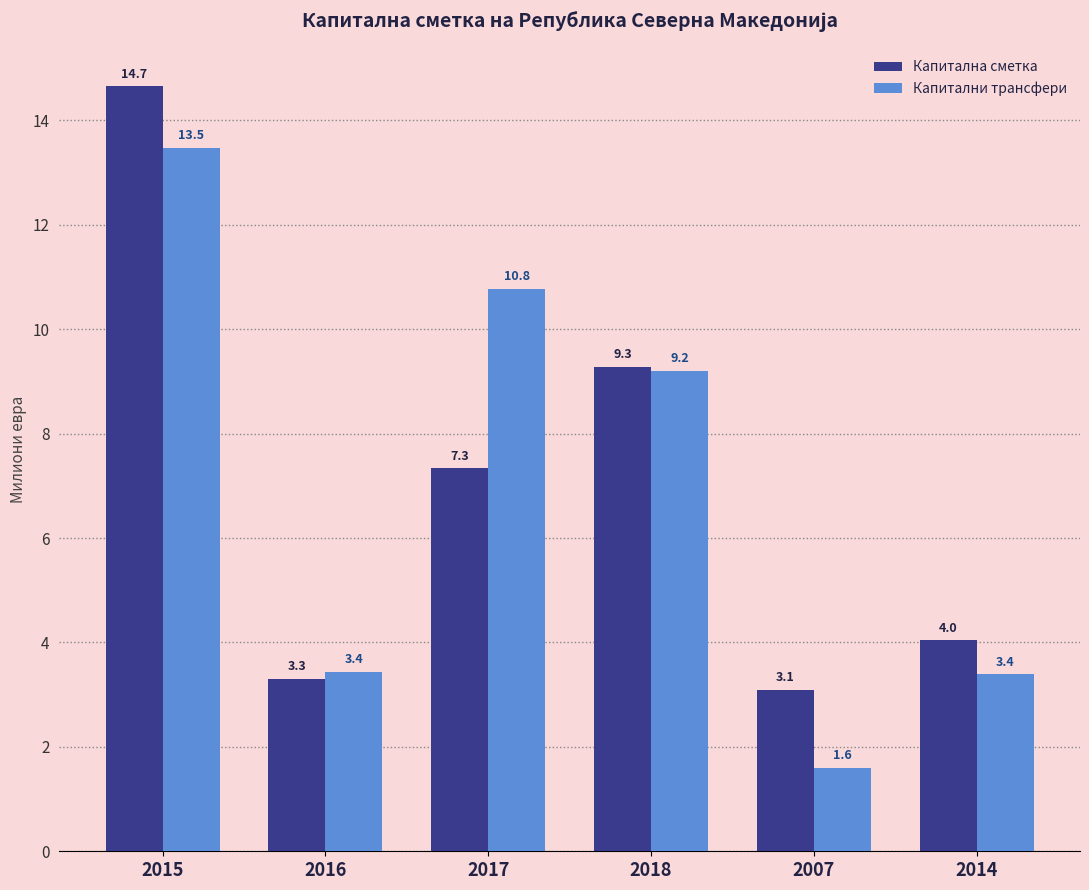

What position from the right is 2017?

4